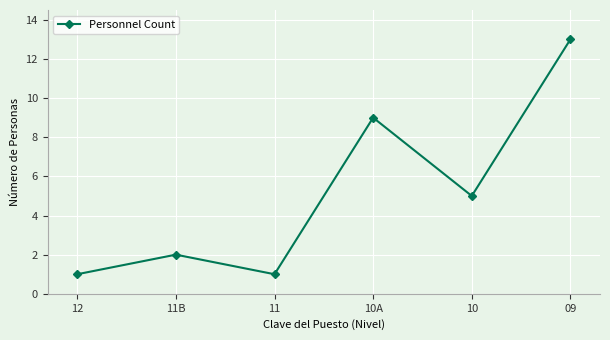

Reading left to right, list all the values displayed in this chart.

1	2	1	9	5	13